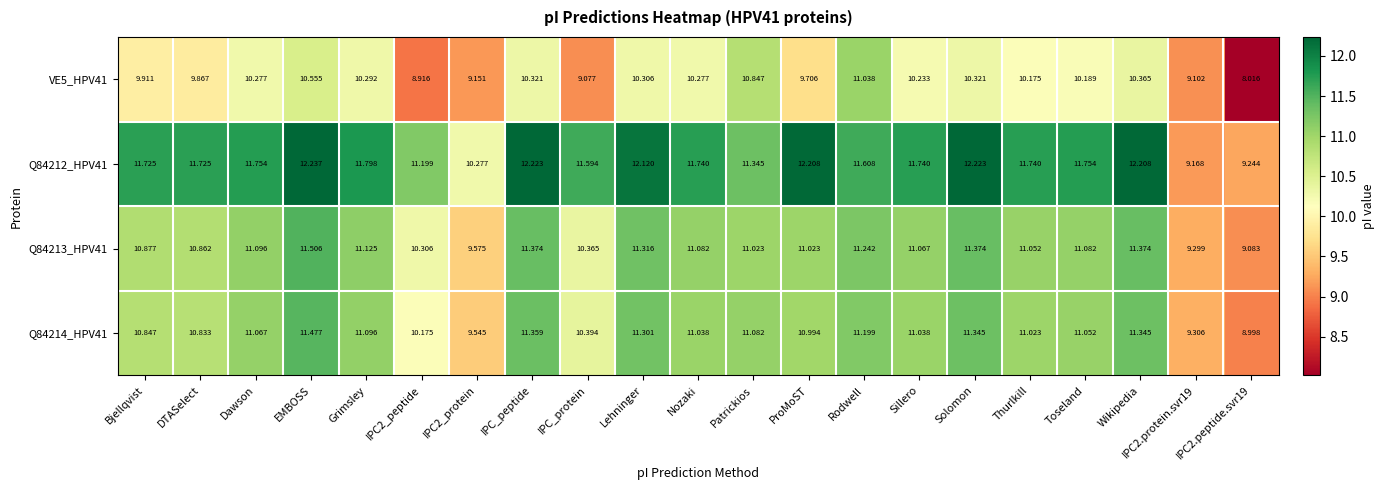

How many data points does each series have?

21